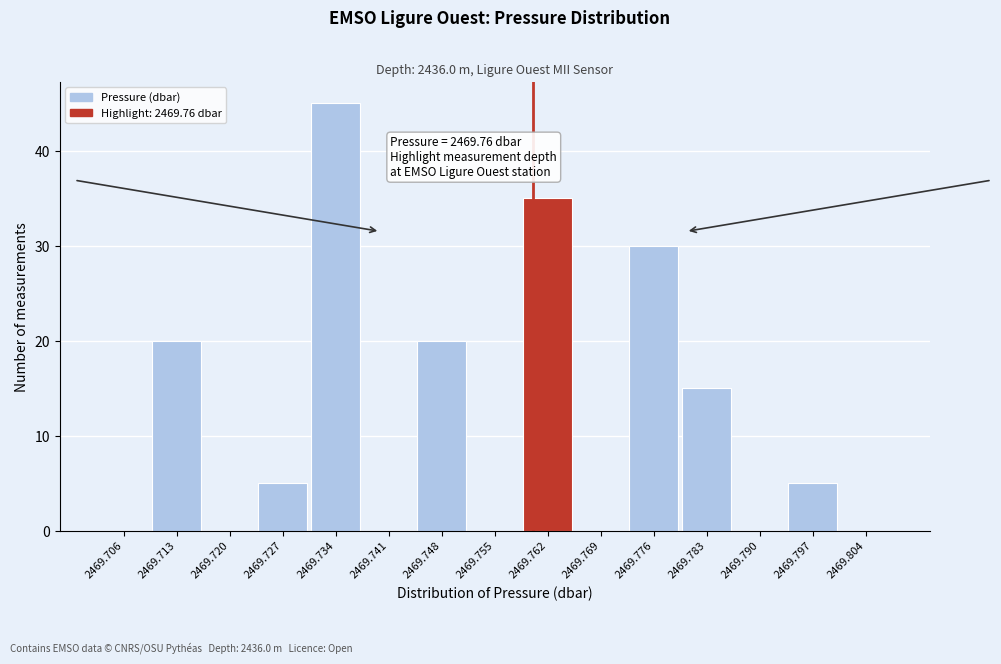

Which range on the x-axis has the tallest bar?

2469.731 to 2469.738